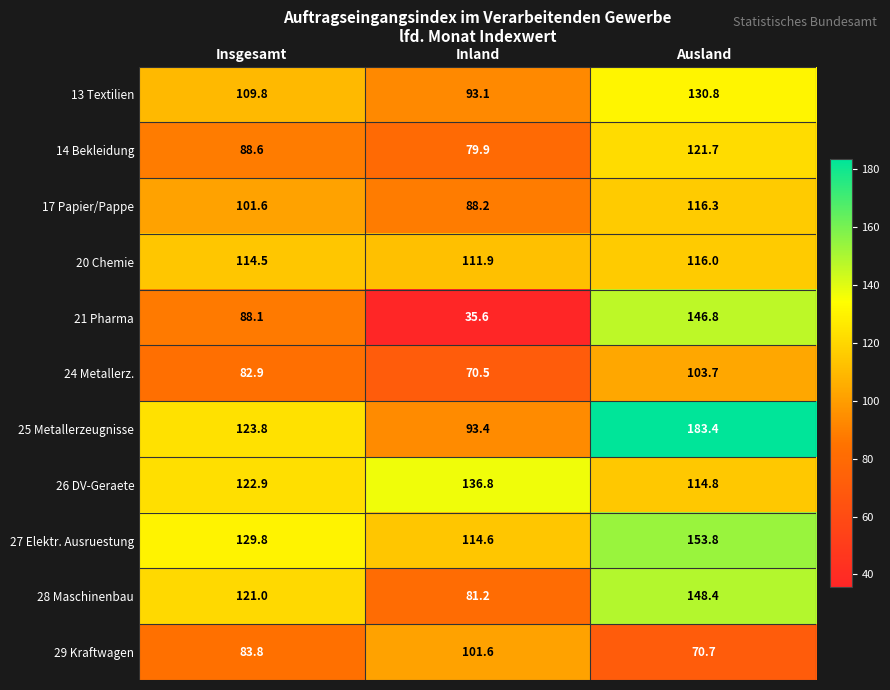

What is the maximum value shown in the chart?

183.4